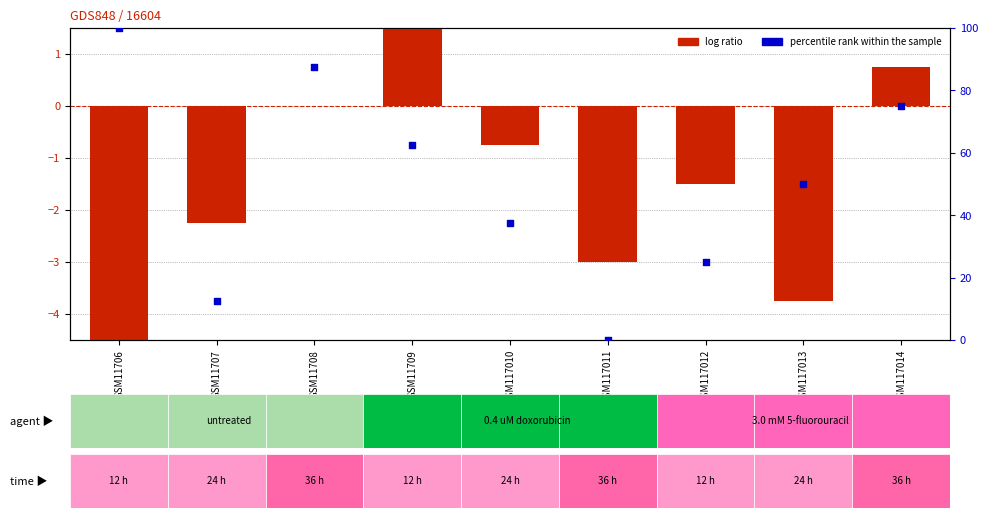

What is the total value across all series at GSM117014?

75.8